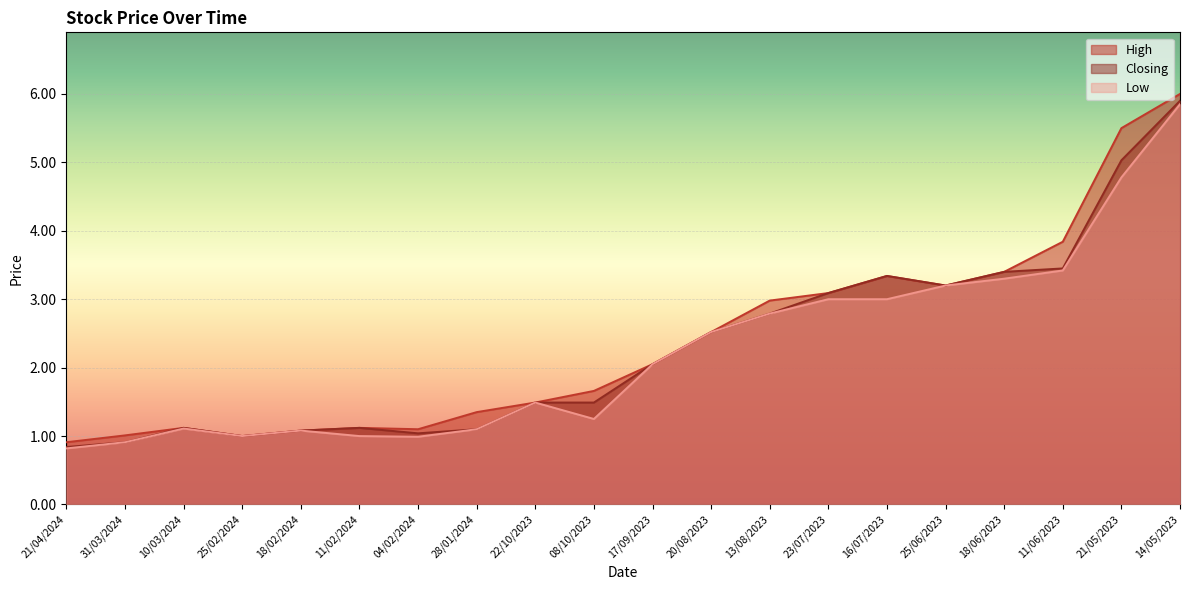

Count the number of data series in this chart.

3